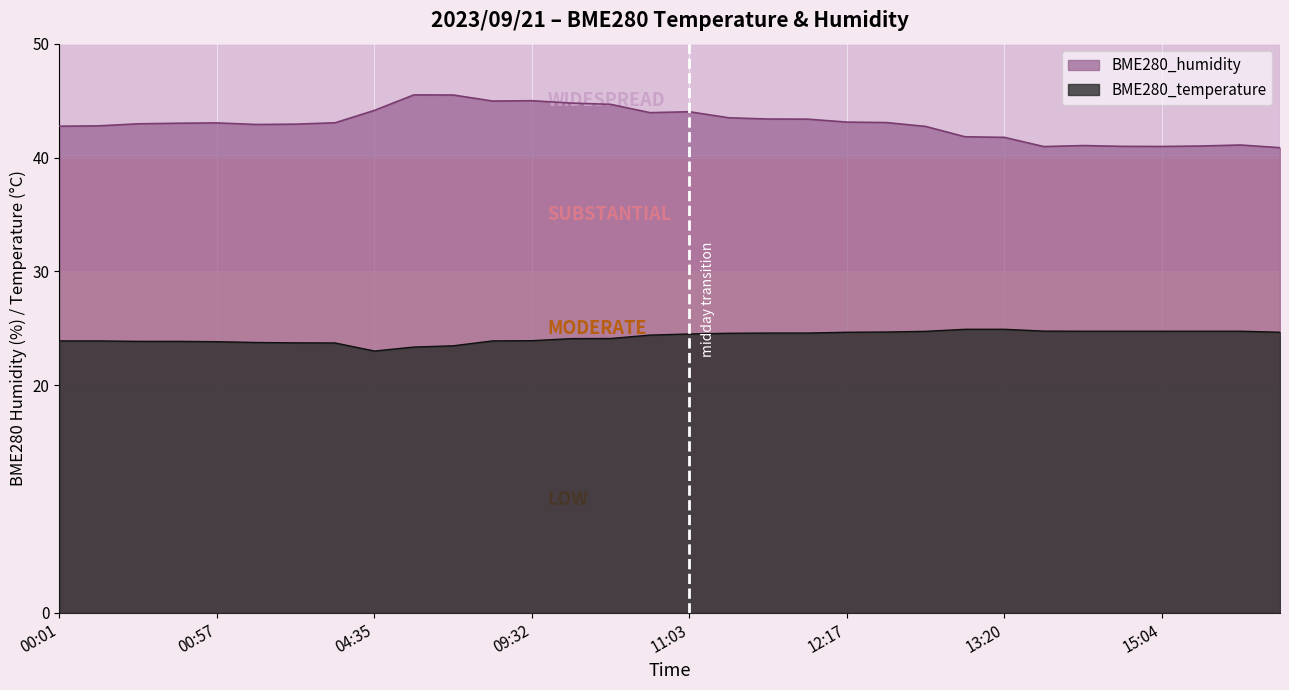

At how many categories does at least one series exceed 28?

32